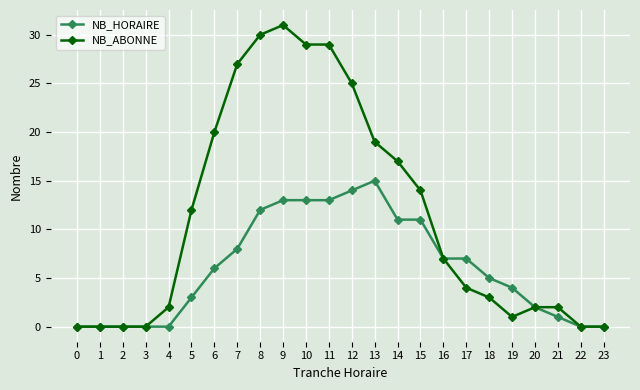

How many lines are shown in the chart?

2